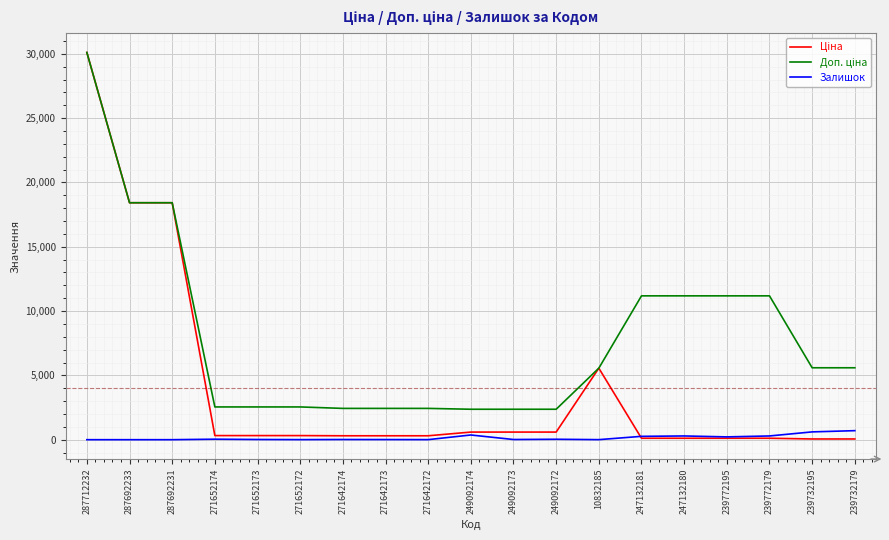

What is the maximum value shown in the chart?

30102.8